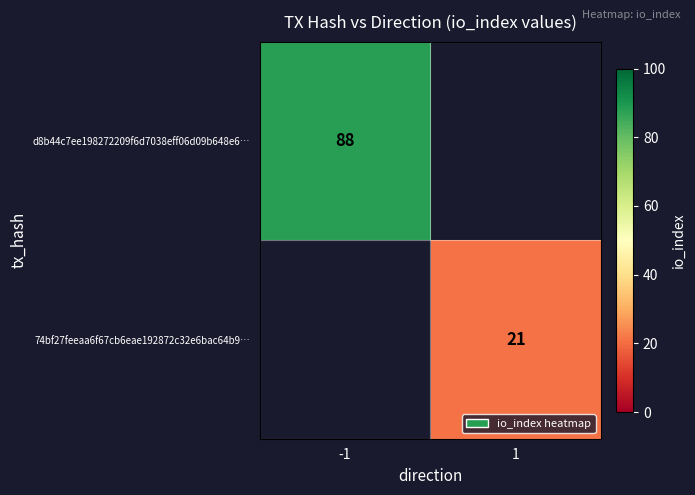

The 74bf27feeaa6f67cb6eae192872c32e6bac64b9… series shows 21 at 1. True or false?

True